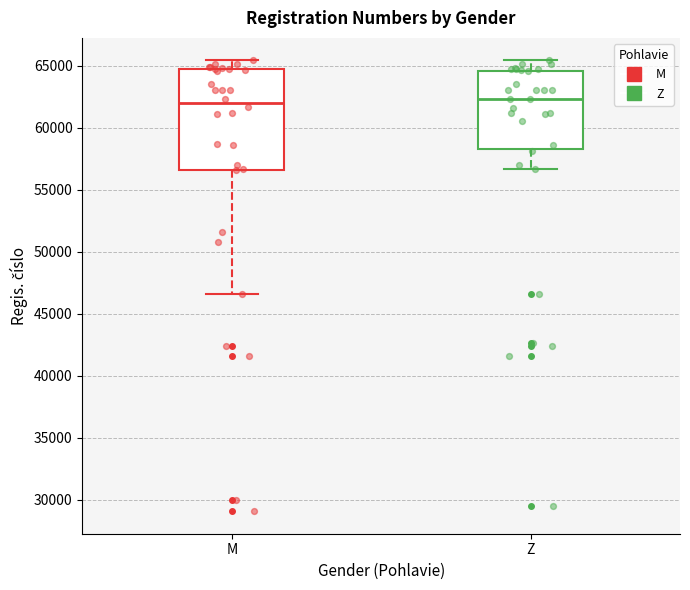

Reading left to right, transcribe this box plot: for each box, give where its median line is, the range the box spans, and where its two whiskers end, as read against the y-axis. The values are not printed on the chart, so give them approximately, as read against the axis.

M: median 62000, box 56500 to 64500, whiskers 46500 to 65500
Z: median 62500, box 58500 to 64500, whiskers 56500 to 65500